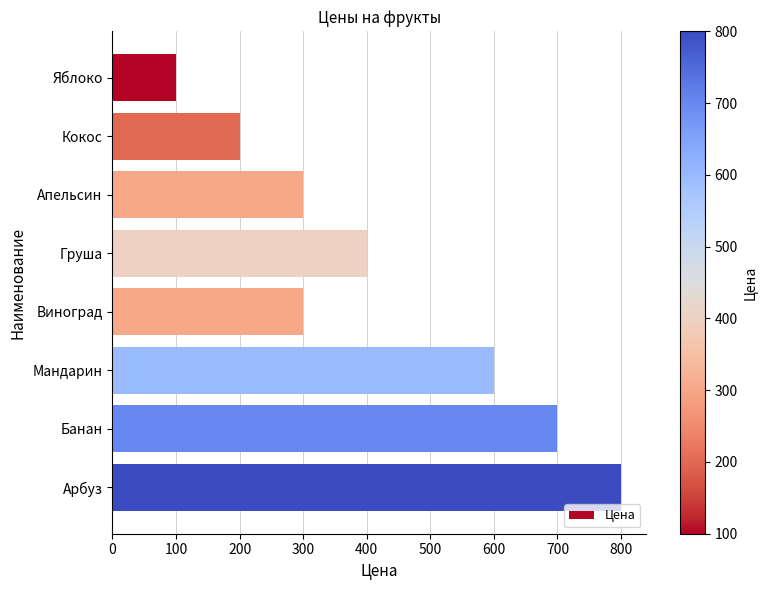

Approximately how many times larger is the value at Арбуз compared to Кокос?

4.0